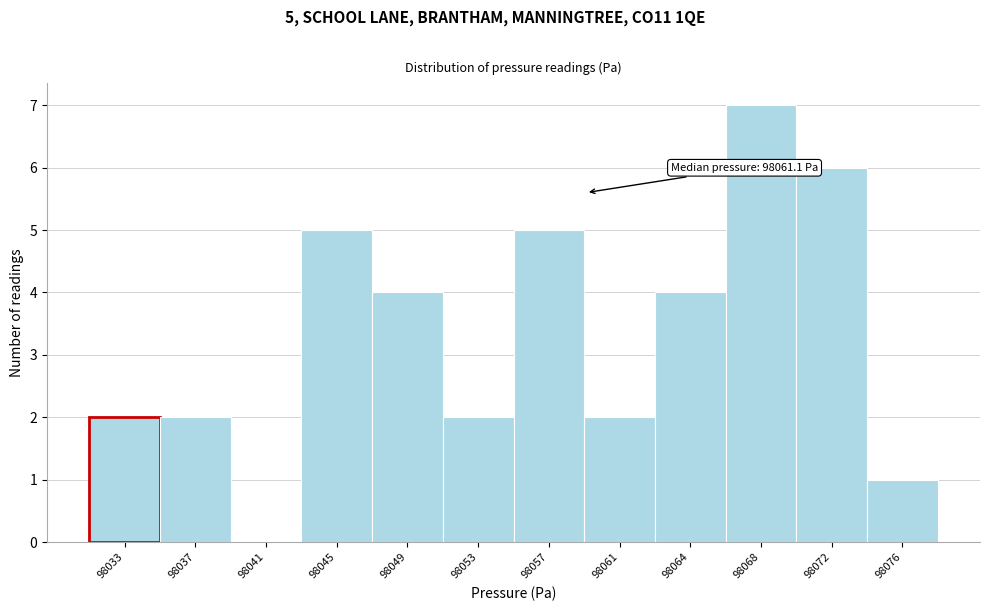

Reading left to right, what are all the values shown in this chart?

98033=2	98037=2	98041=0	98045=5	98049=4	98053=2	98057=5	98061=2	98064=4	98068=7	98072=6	98076=1